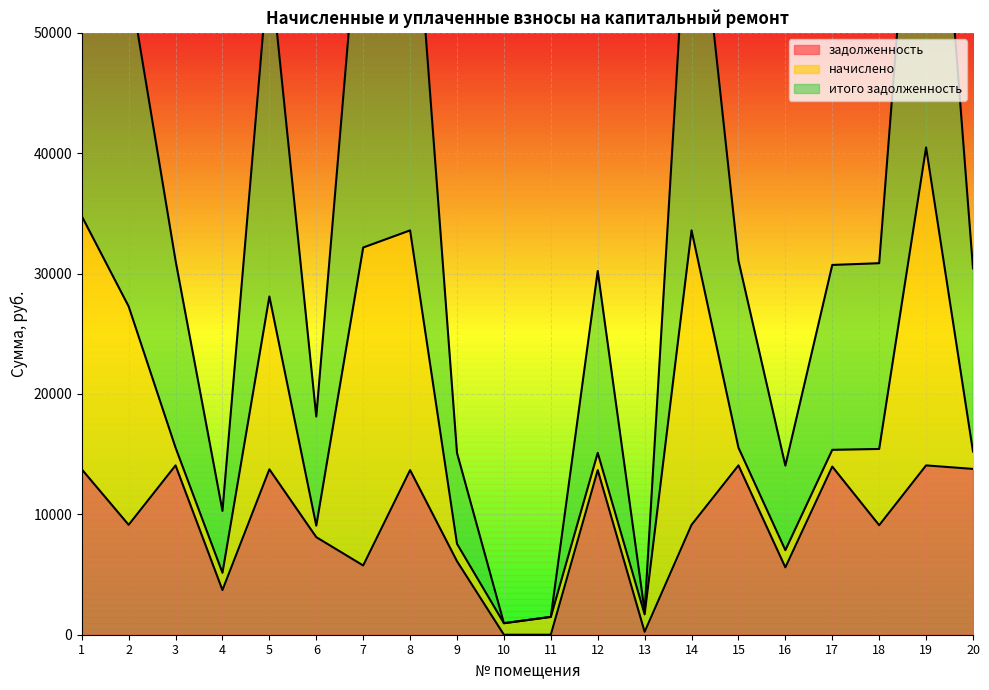

True or false: итого задолженность and задолженность cross at least once.

False